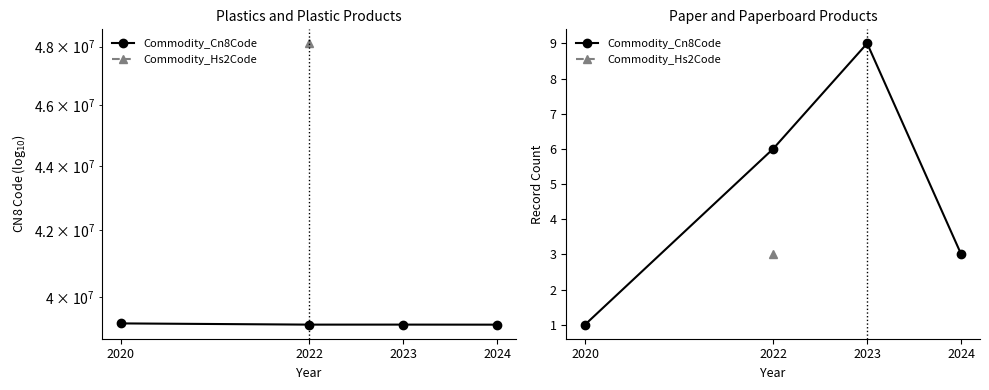

What is the difference between the maximum and minimum values?

8